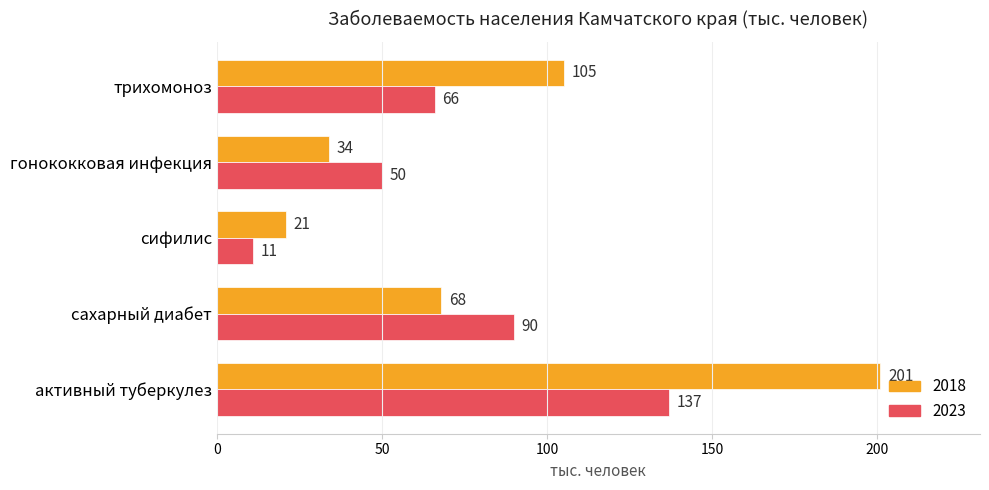

What are all the series names shown in the legend?

2018, 2023